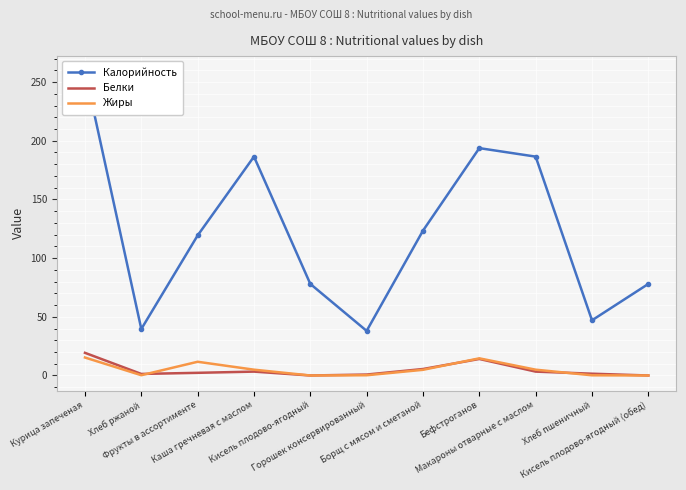

List the labels in order of Белки value, smallest first.

Кисель плодово-ягодный, Кисель плодово-ягодный (обед), Горошек консервированный, Хлеб ржаной, Хлеб пшеничный, Фрукты в ассортименте, Каша гречневая с маслом, Макароны отварные с маслом, Борщ с мясом и сметаной, Бефстроганов, Курица запеченая